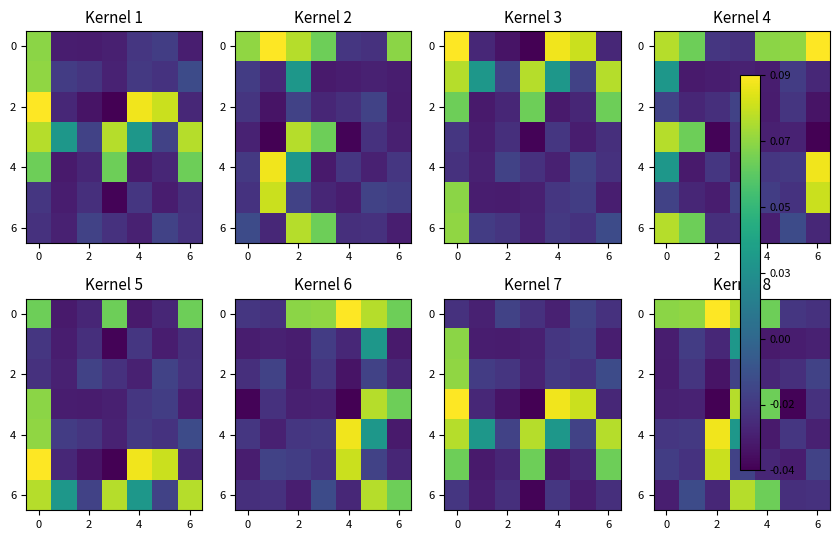

Read the 6 value at 4.

0.1